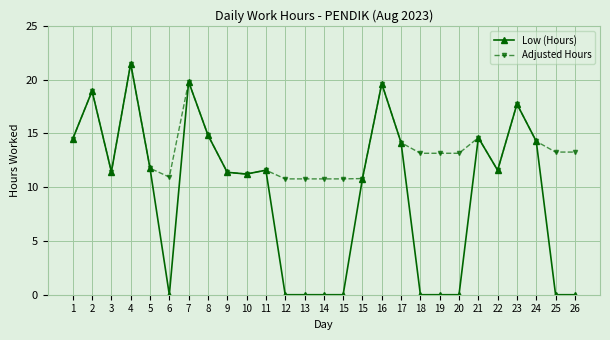

True or false: Low (Hours) and Adjusted Hours cross at least once.

False